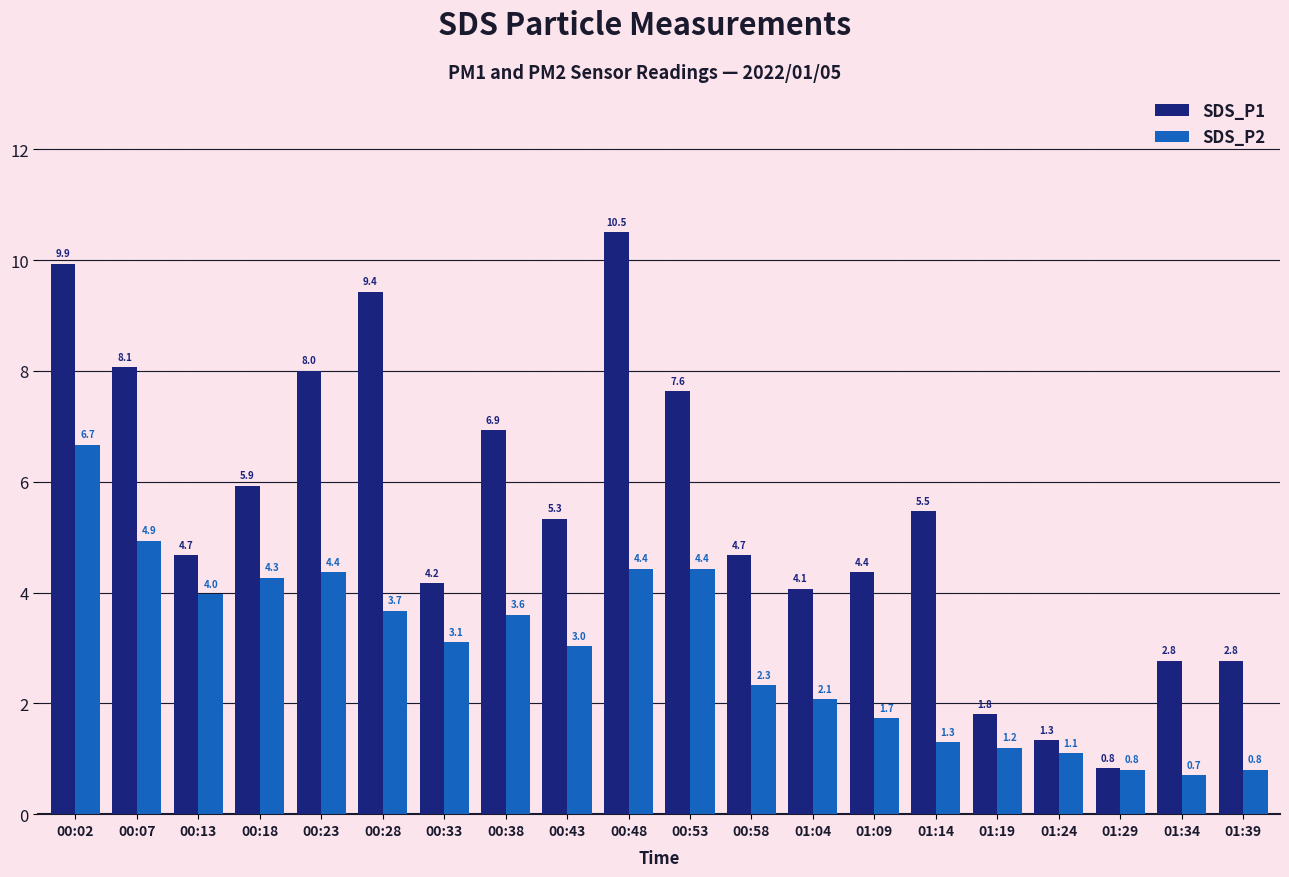

Is the value of SDS_P1 at 01:24 greater than the value of SDS_P2 at 00:07?

No